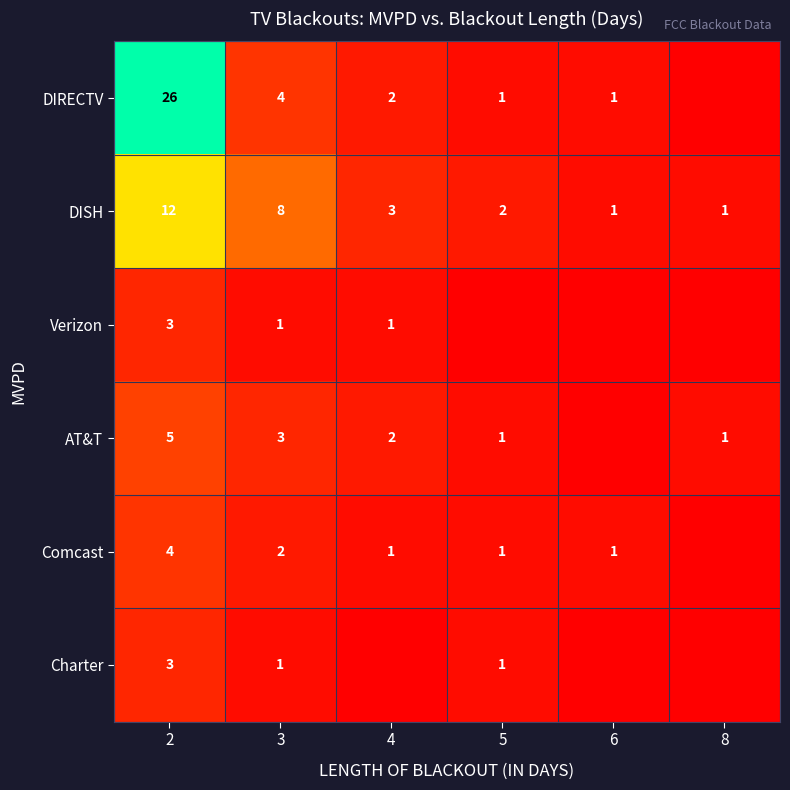

What is the highest value of the DISH series?

12